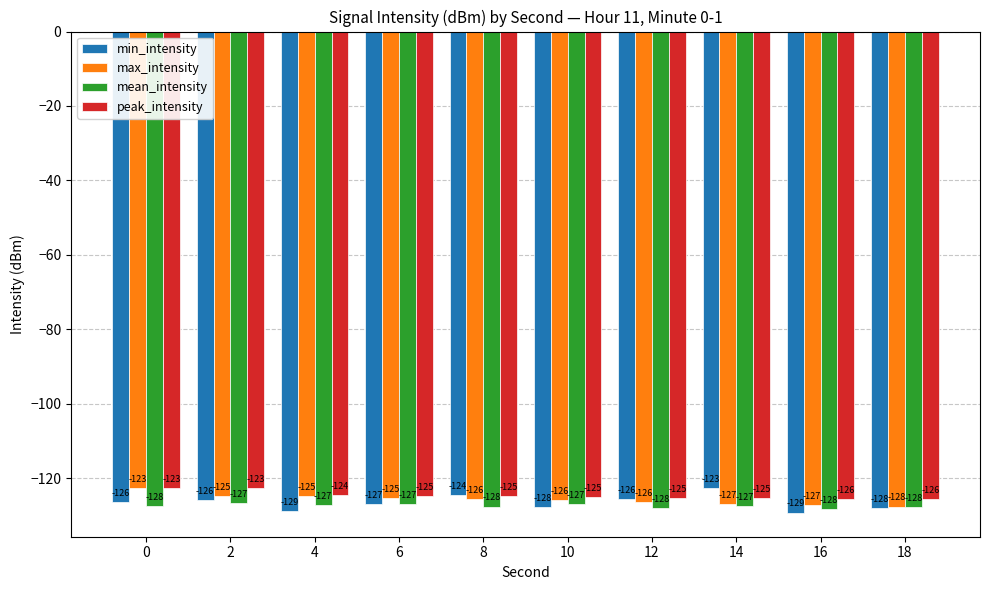

What is the lowest value of the peak_intensity series?

-125.7